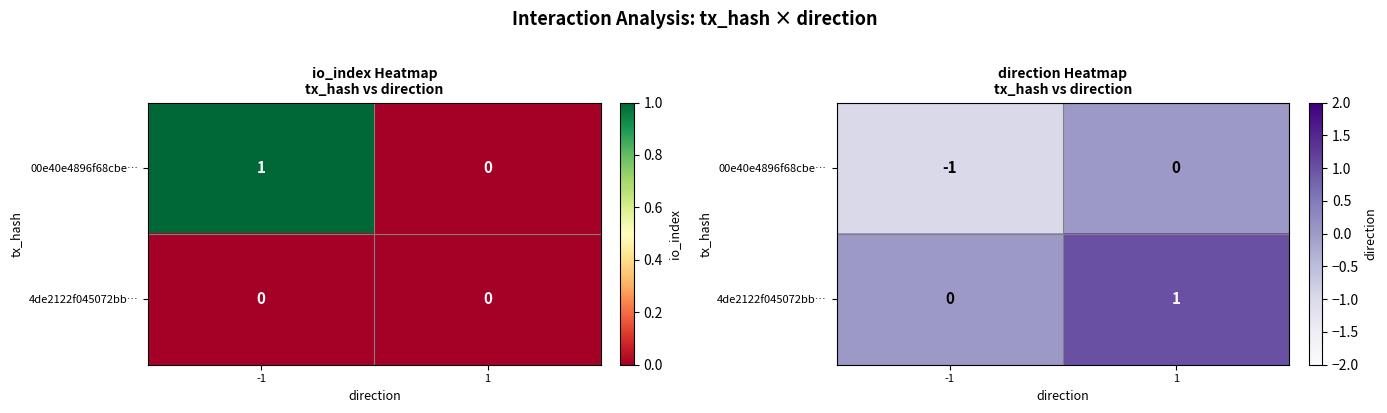

Which category has the lowest value in the 00e40e4896f68cbe… series?

-1